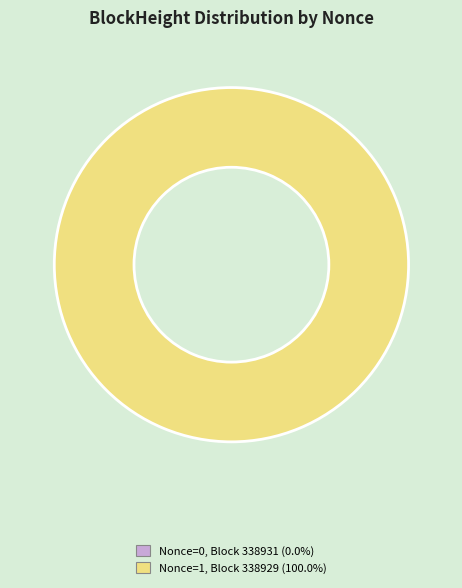

To the nearest percent, what is the difference between the largest and smallest slice percentages?

100%